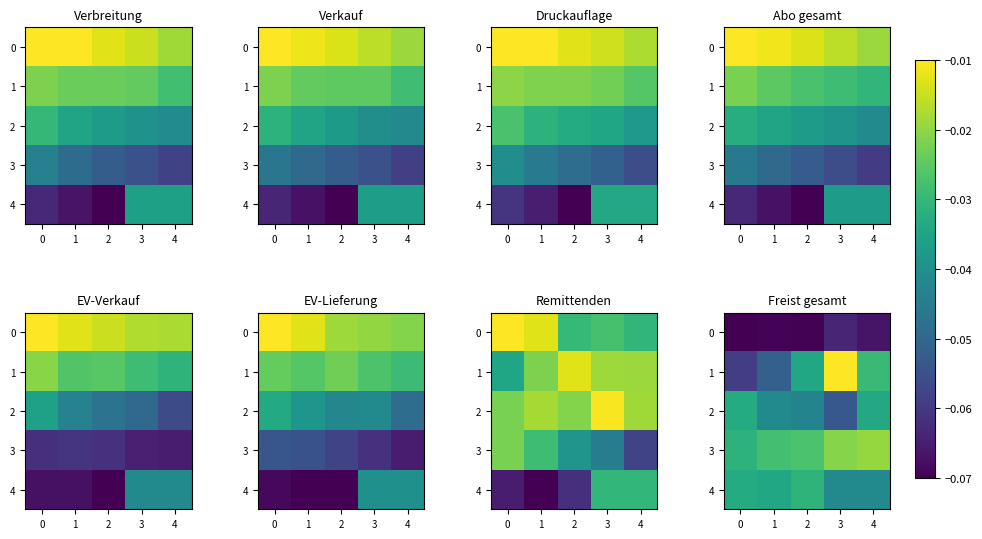

The 0 series shows -0.1 at 3. True or false?

False